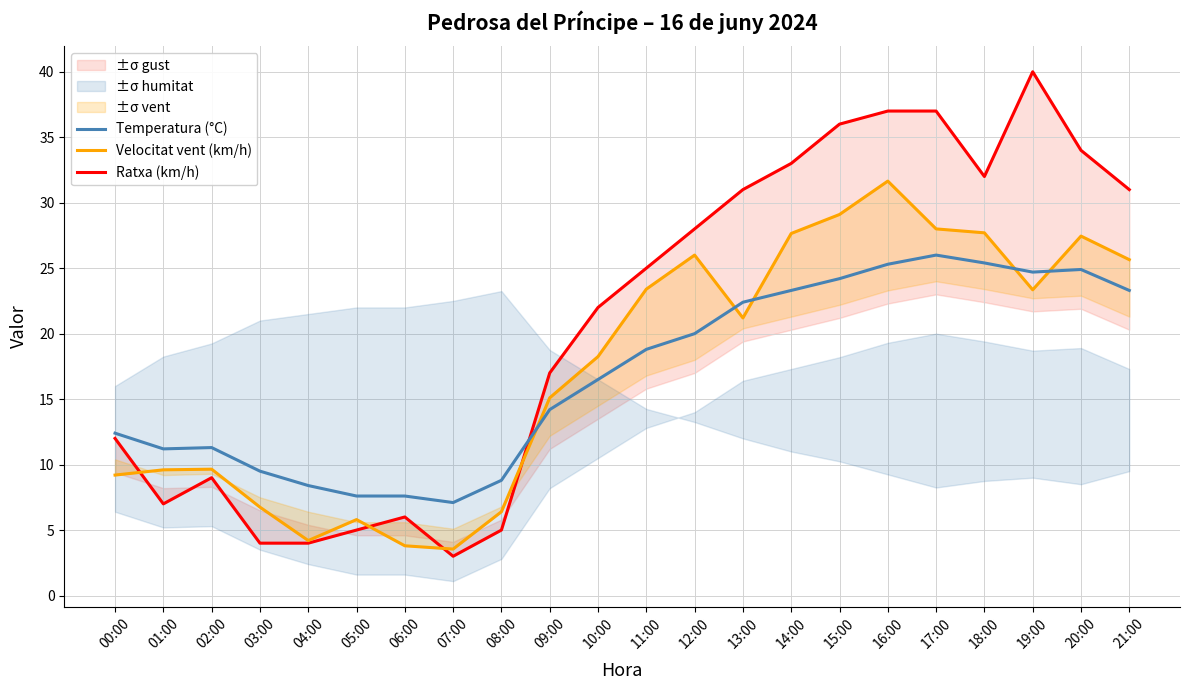

Where is Ratxa (km/h) nearest to the value 21?

10:00